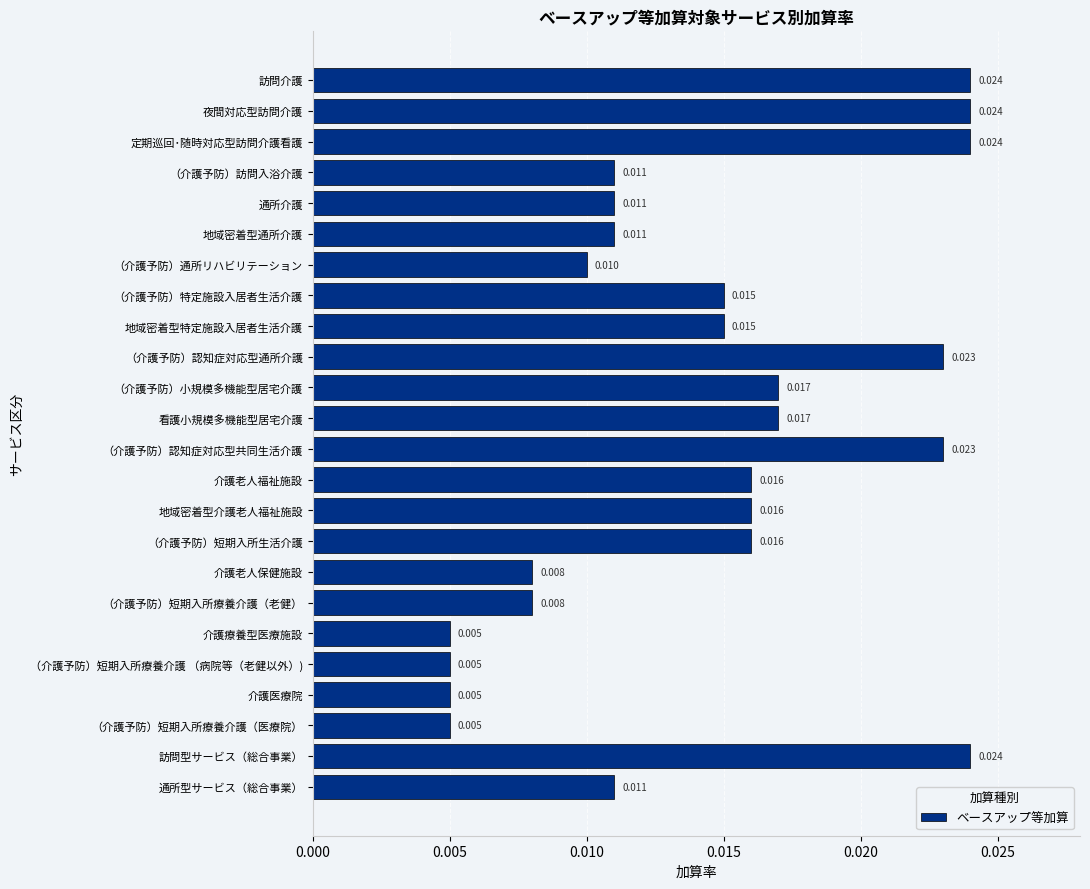

Between 訪問介護 and （介護予防）認知症対応型通所介護, which is larger?

訪問介護